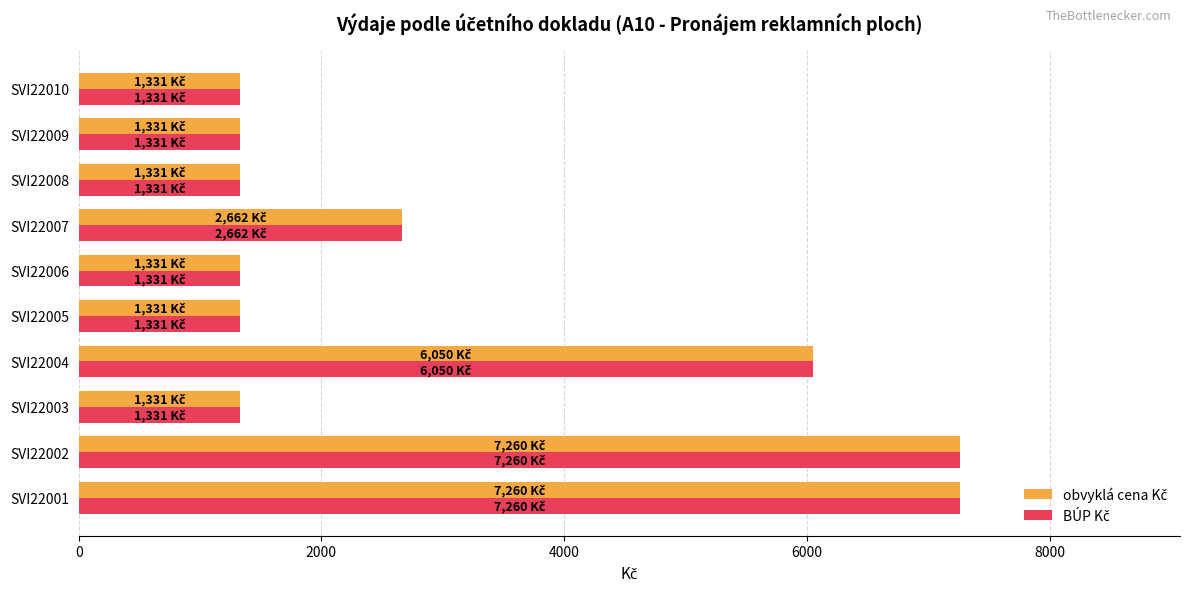

At how many categories does at least one series exceed 2009?

4